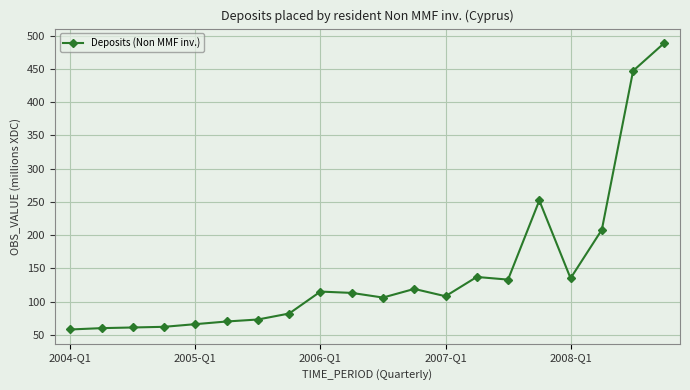

How many data points does each series have?

20